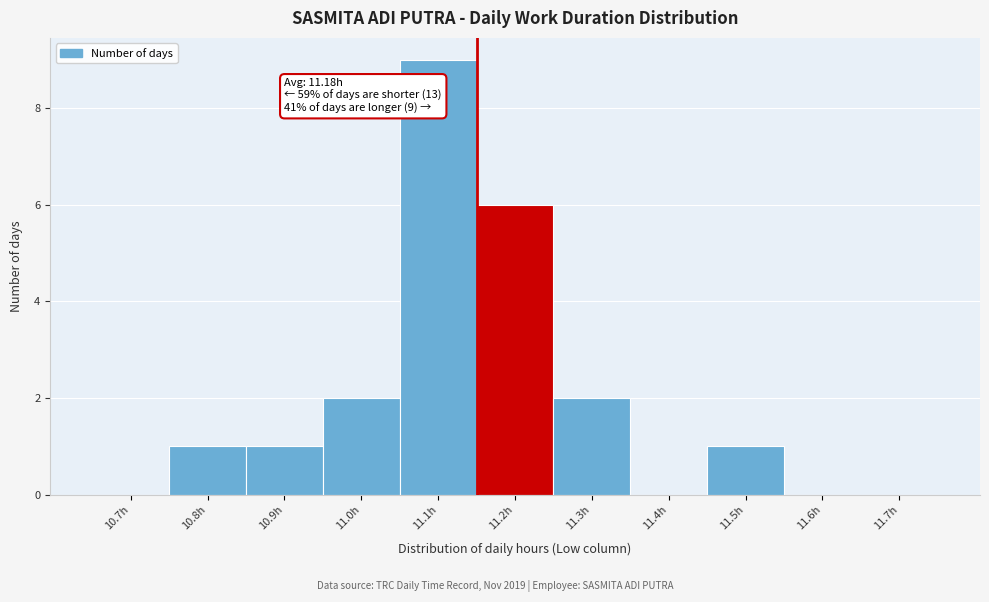

Reading left to right, extract all data points from this chart.

10.7h=0	10.8h=1	10.9h=1	11.0h=2	11.1h=9	11.2h=6	11.3h=2	11.4h=0	11.5h=1	11.6h=0	11.7h=0